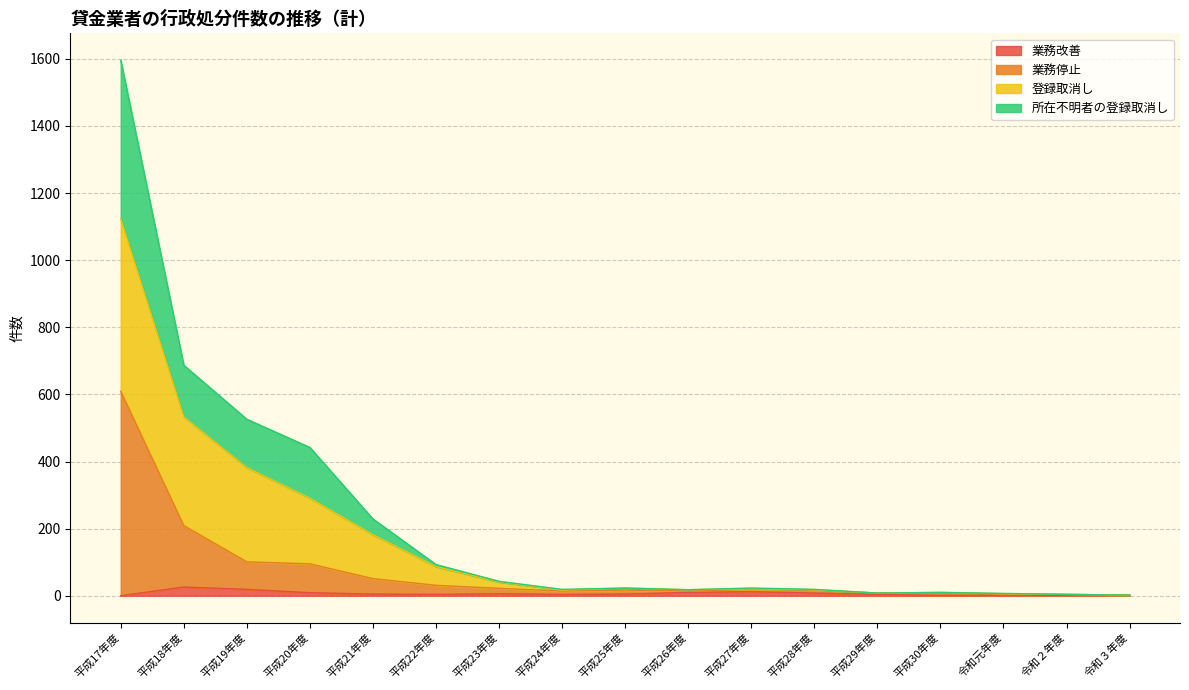

At which category is the sum across all series the highest?

平成17年度